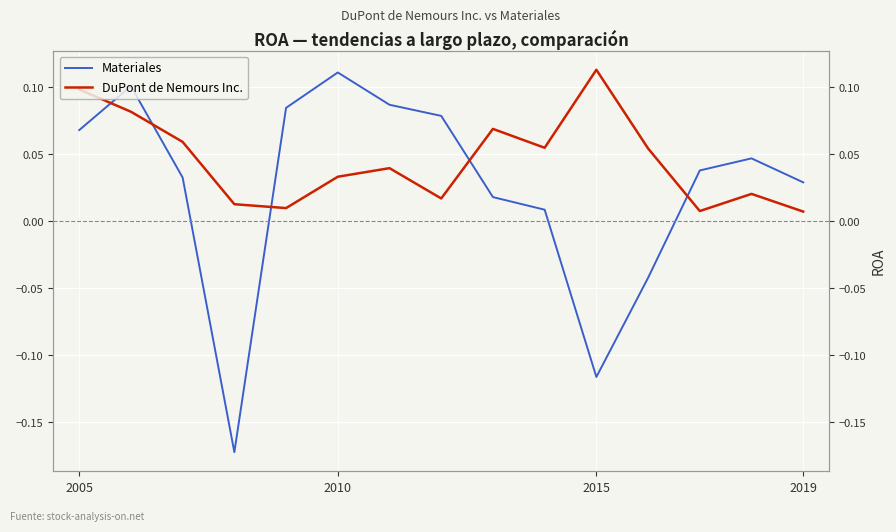

After their last crossing, which series has the higher values: DuPont de Nemours Inc. or Materiales?

Materiales